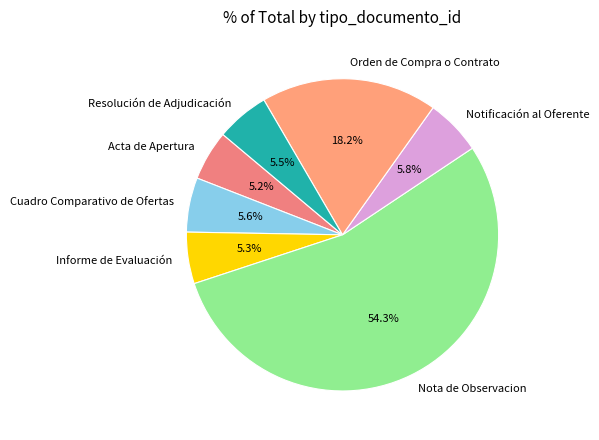

Count the number of slices in the pie.

7